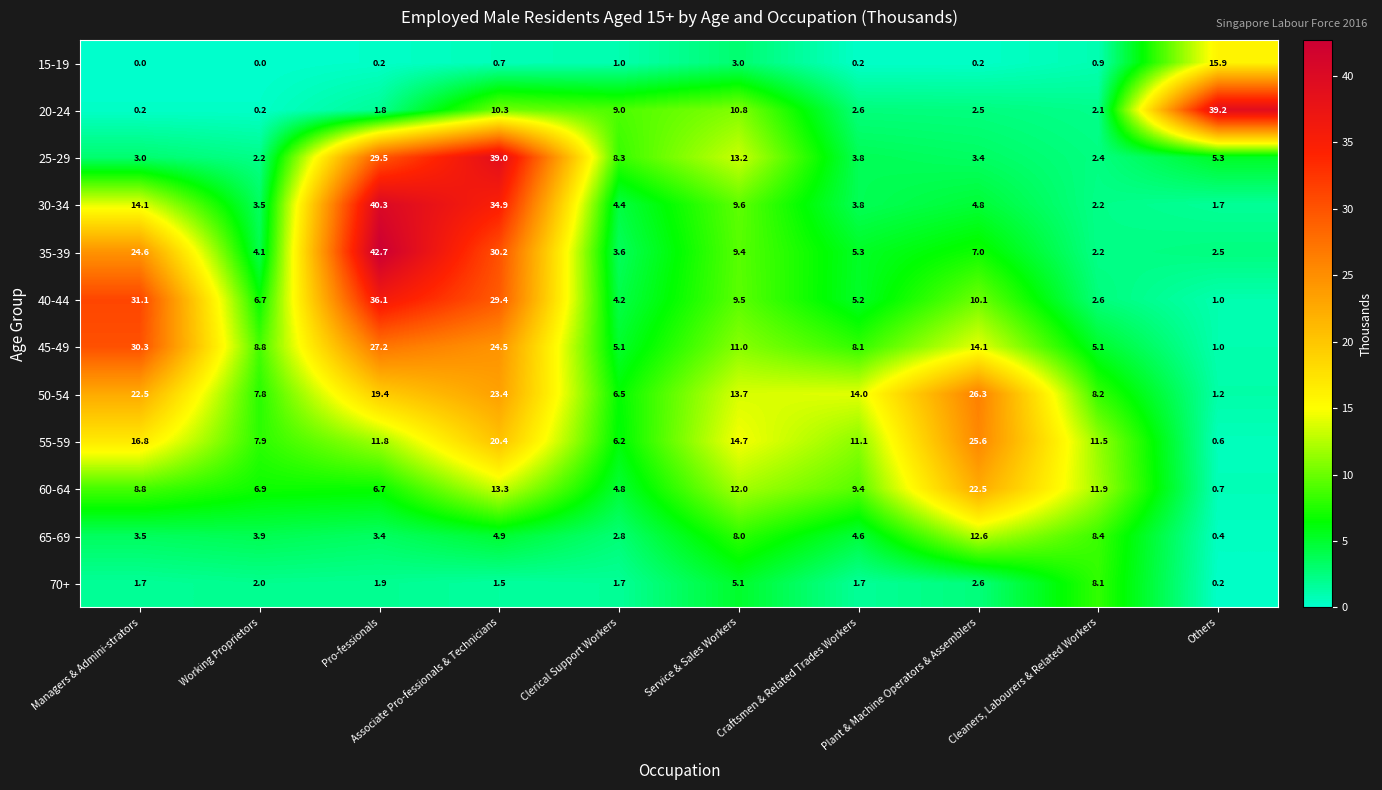

What is the greatest value displayed?

42.7